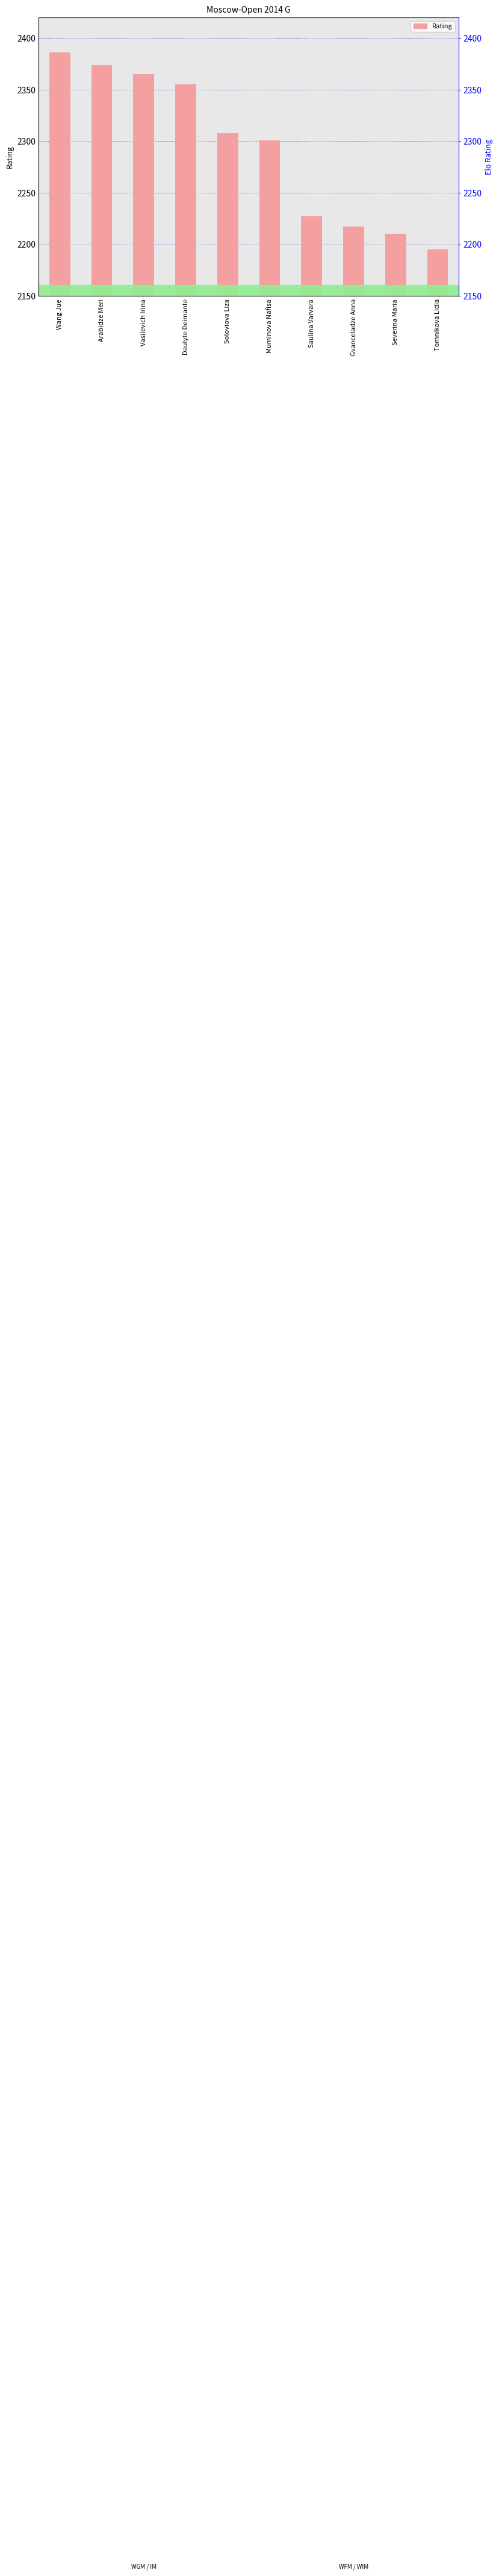

How many data points does each series have?

10